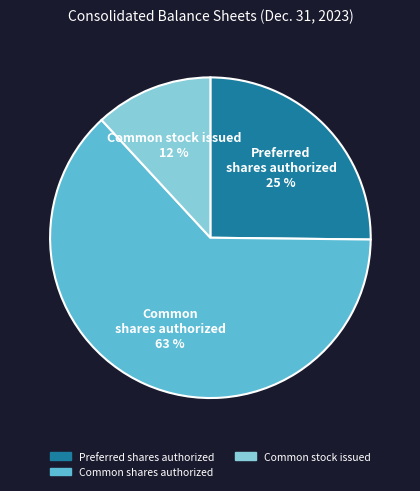

To the nearest percent, what is the average slice percentage?

33%